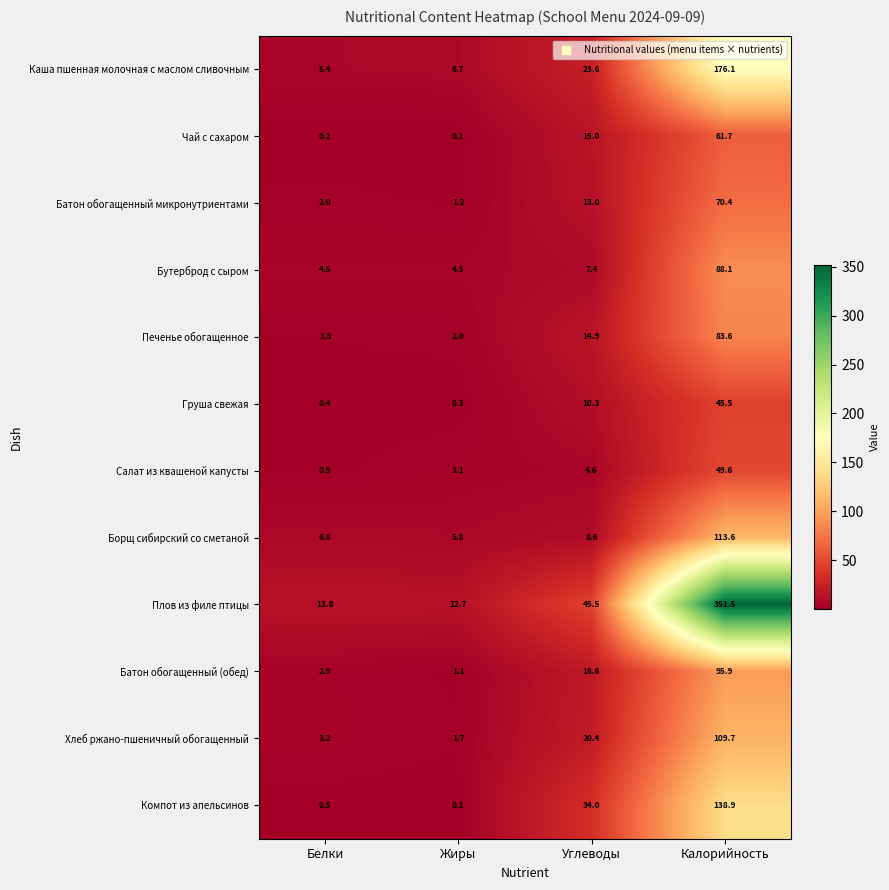

What is the difference between the maximum and minimum values in the Груша свежая series?

45.2